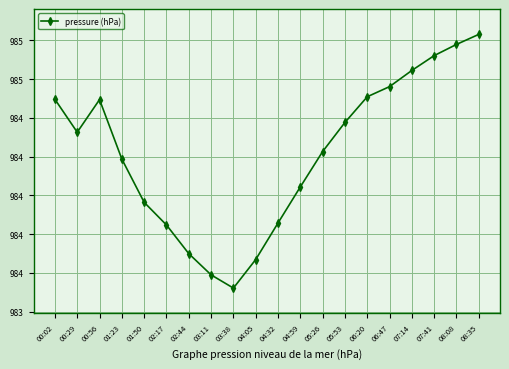

Is this an area chart (filled region under the line)?

No